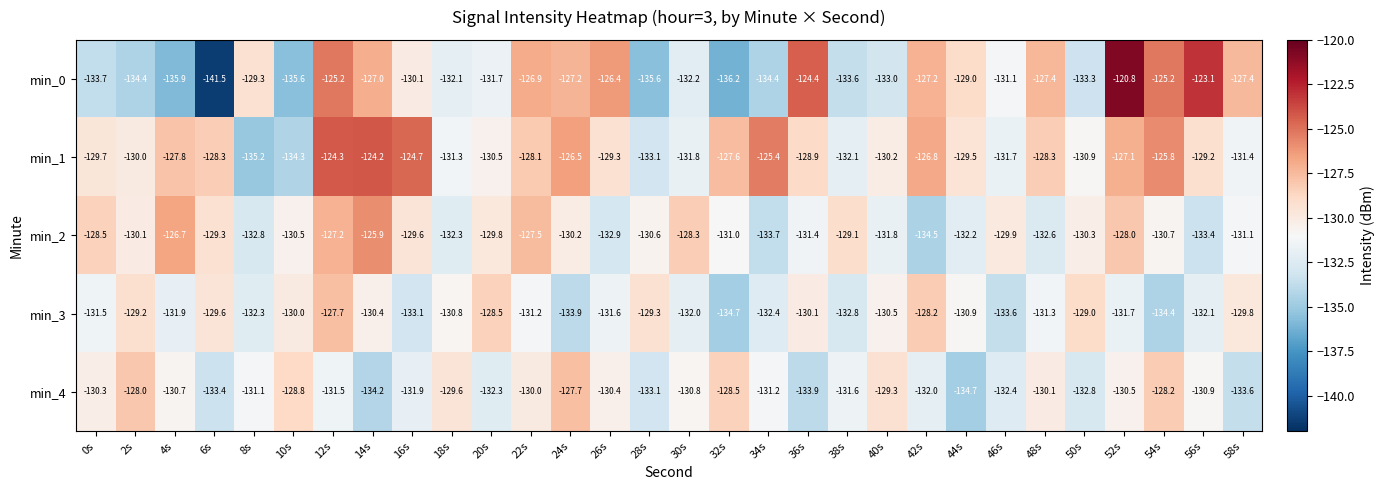

Is it true that min_0 equals -123.1 at 56s?

True